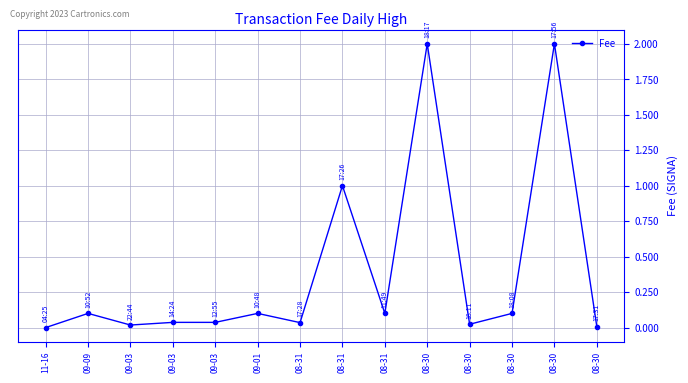

Is it true that the value at 08-30 is 0.0?

False